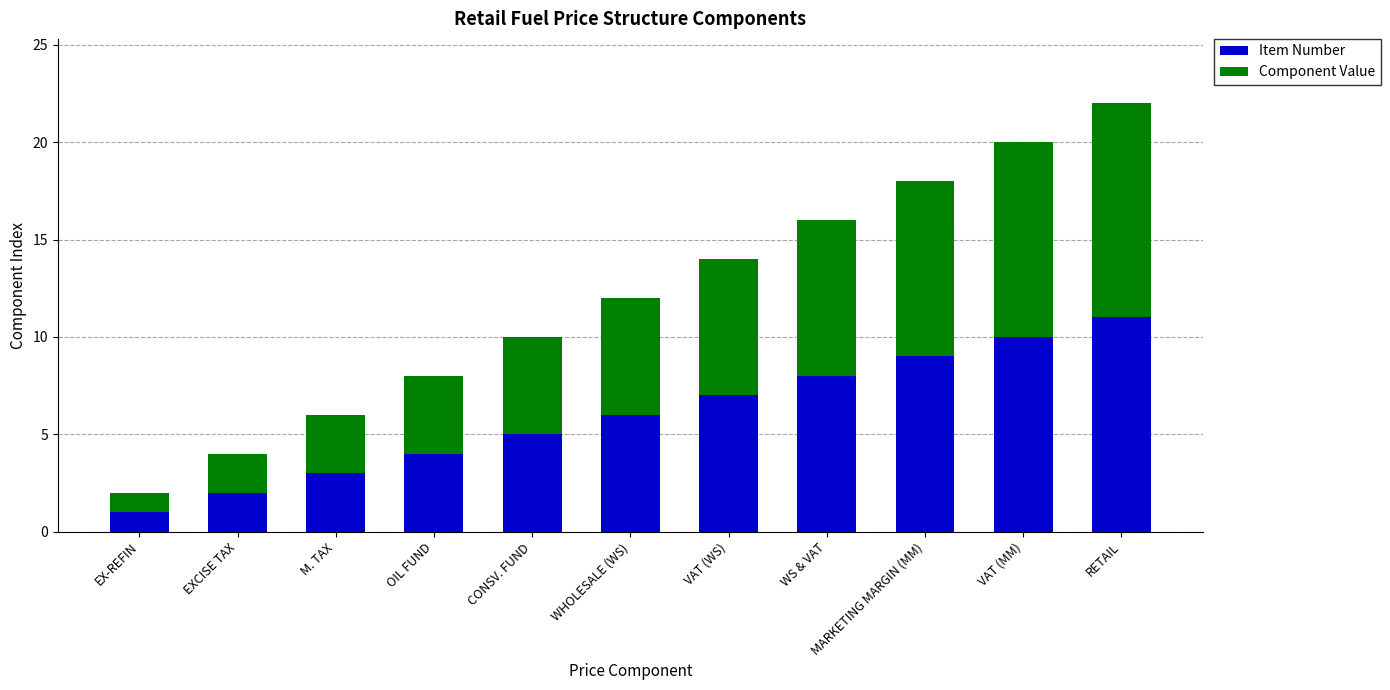

Count the number of data series in this chart.

2